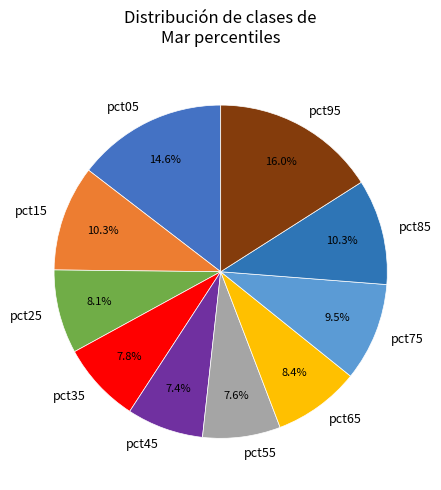

How many segments does this pie chart have?

10